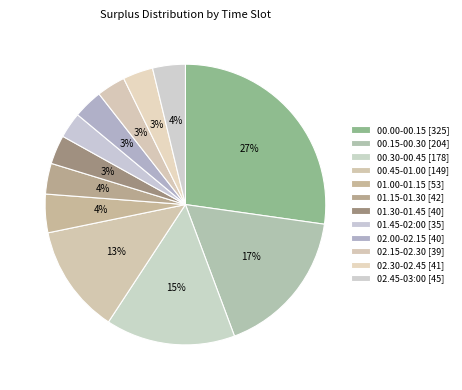

To the nearest percent, what portion does 01.00-01.15 represent?

4%